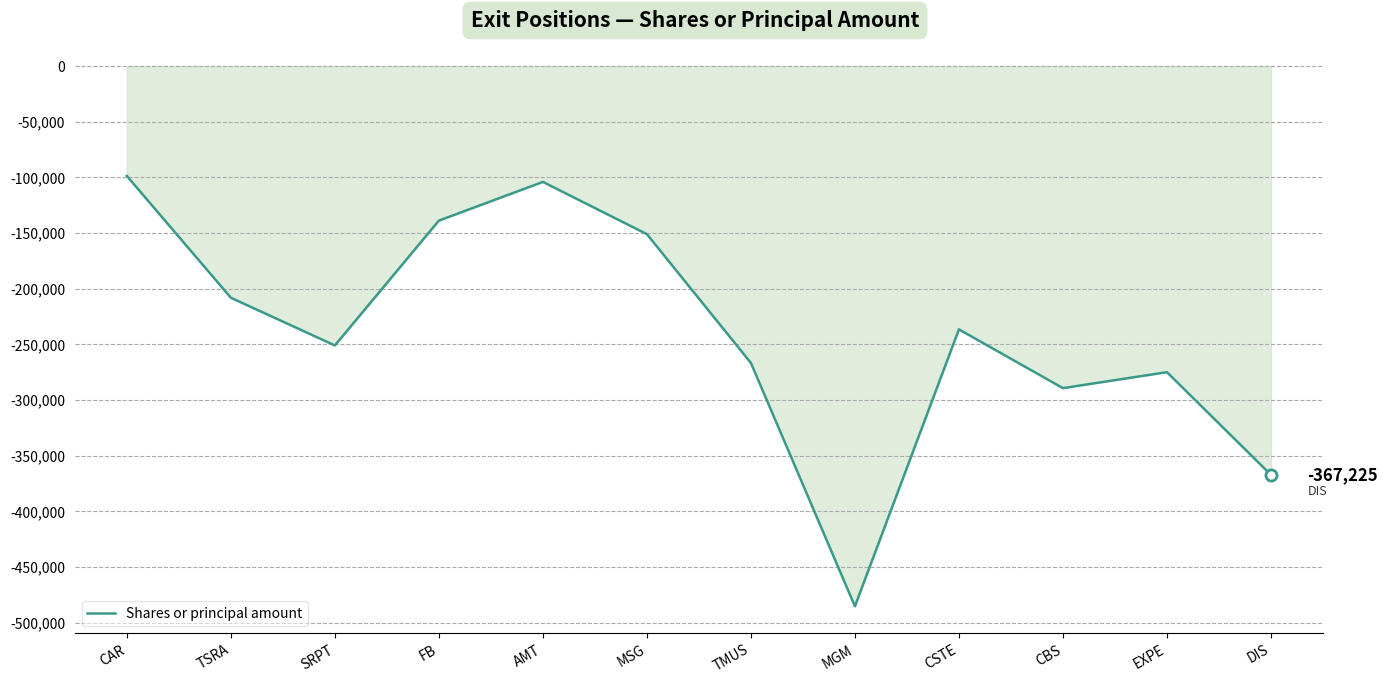

At which category does the chart reach its peak across all series?

CAR